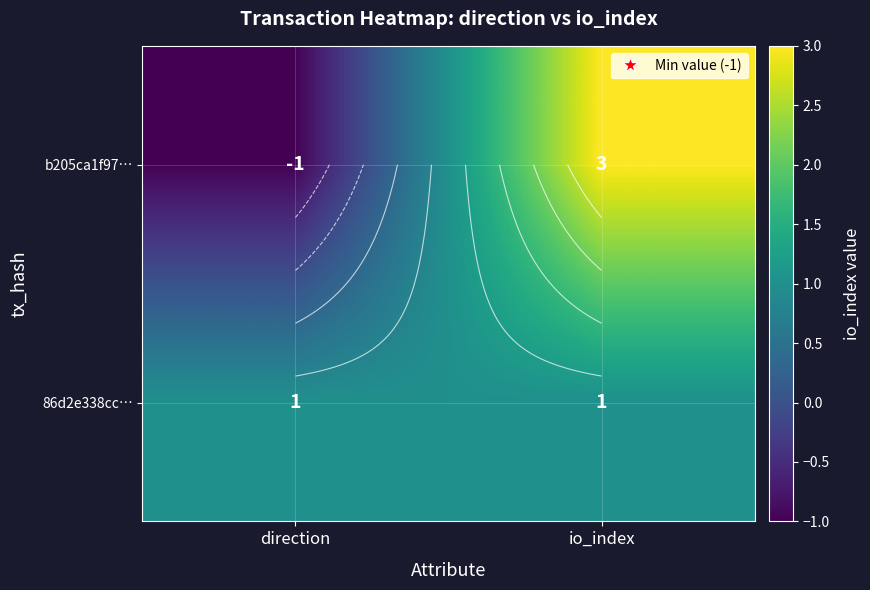

Is the value of b205ca1f97… at io_index greater than the value of 86d2e338cc… at io_index?

Yes